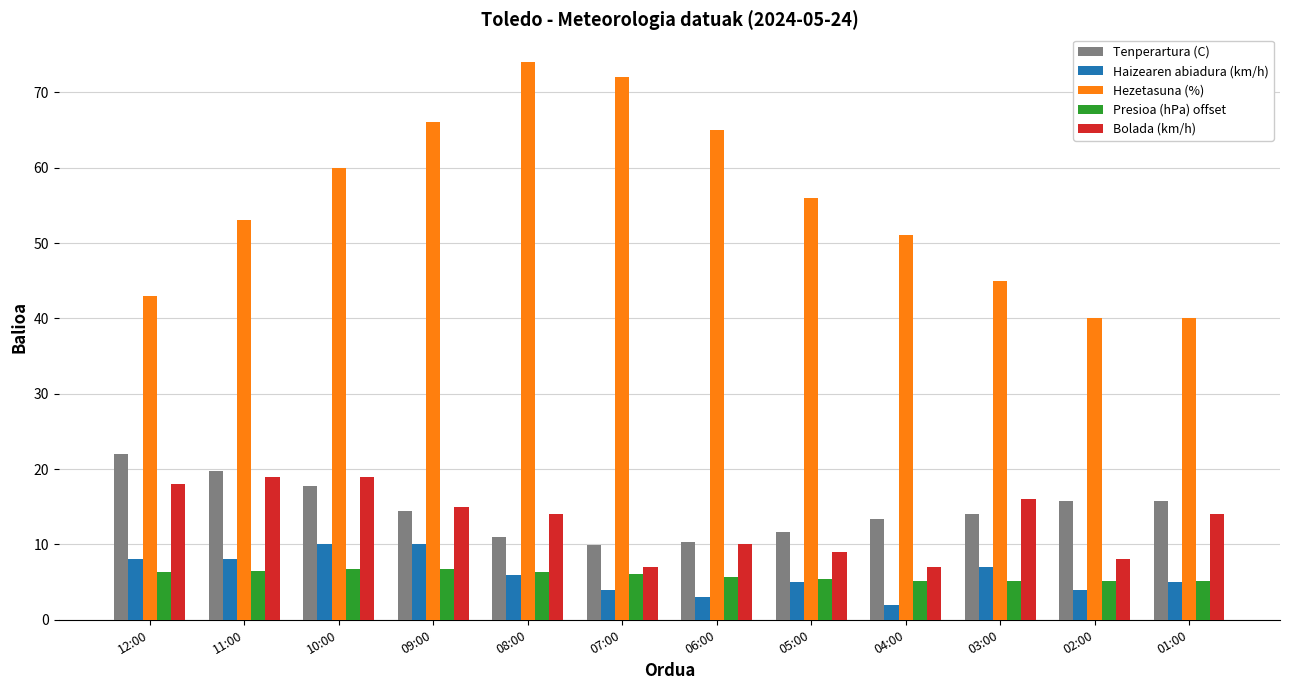

The value of Bolada (km/h) at 04:00 is 7.0. True or false?

True